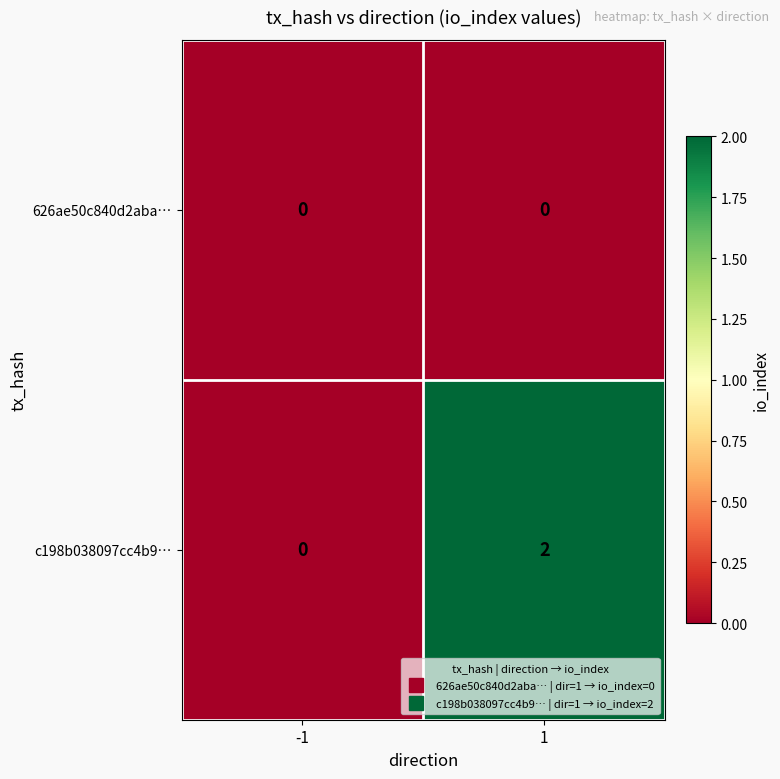

Rank the series by their maximum value, from highest to lowest.

c198b038097cc4b9…, 626ae50c840d2aba…